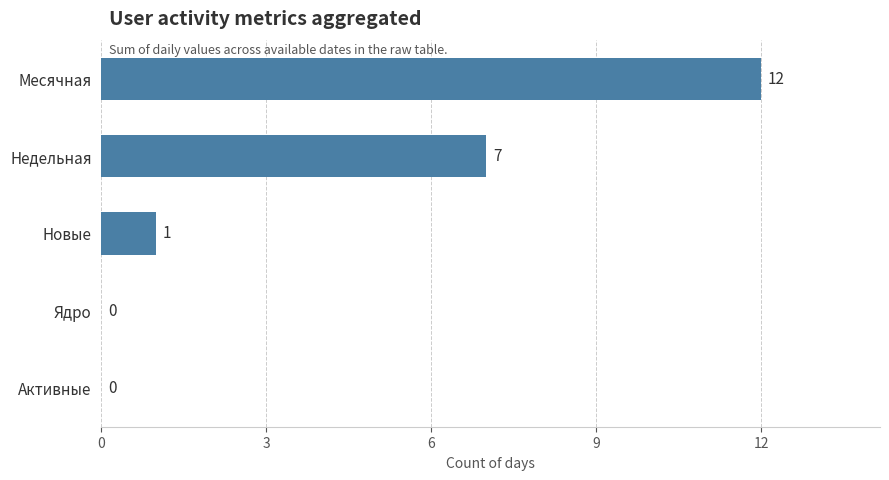

What is the average value?

4